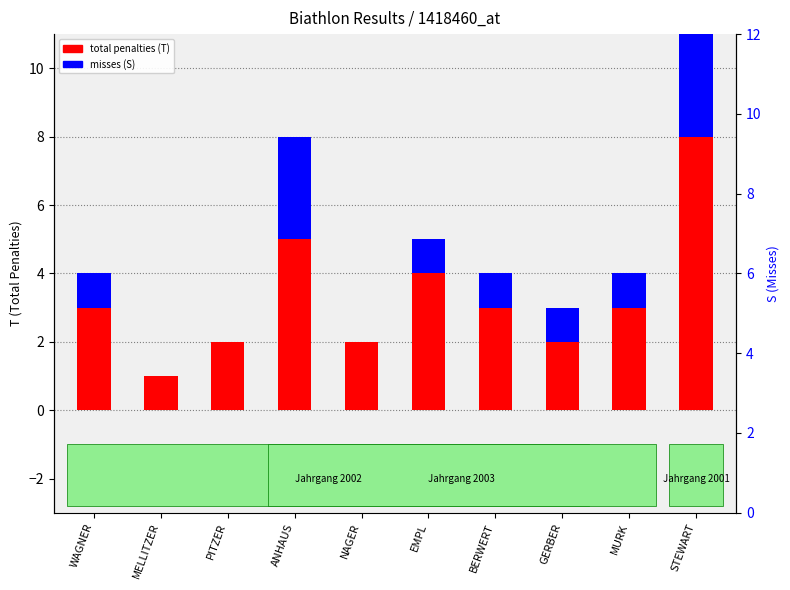

Read the misses (S) value at WAGNER.

1